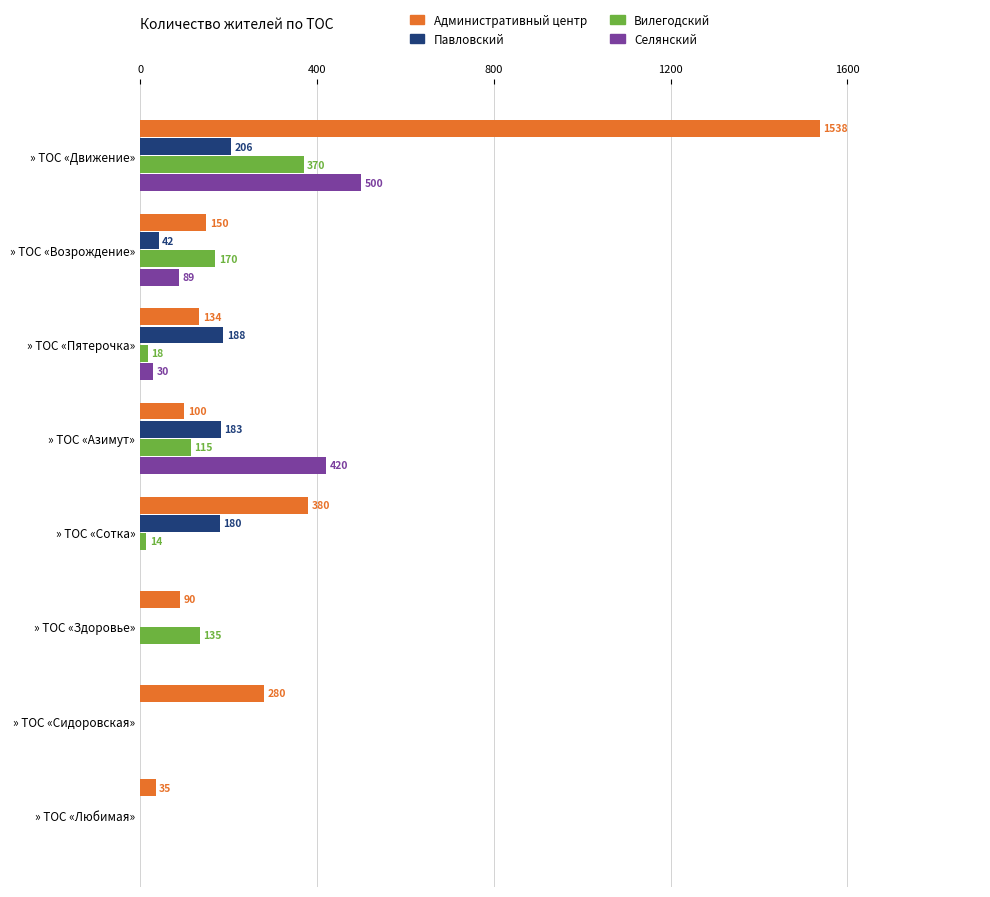

What is the greatest value displayed?

1538